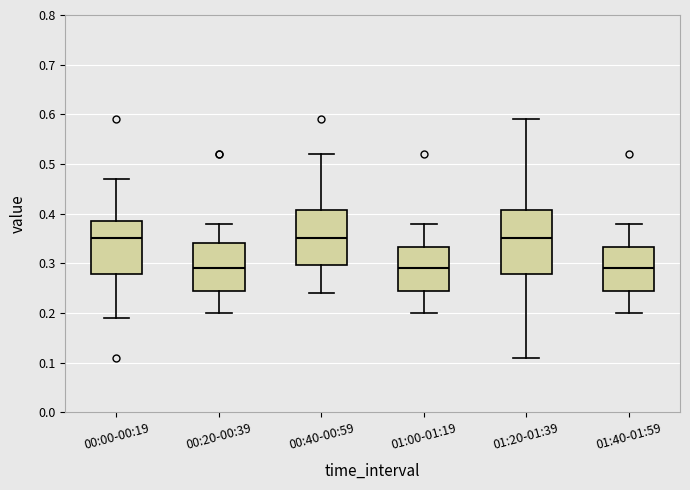

Which box is the tallest, from its lower edge to its upper edge?

01:20-01:39